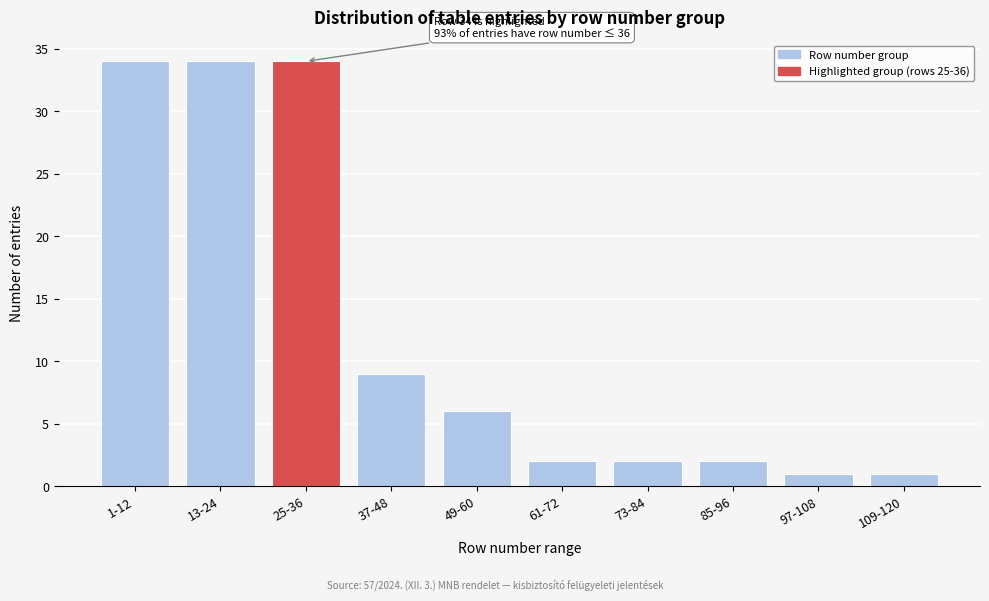

Reading left to right, what are all the values shown in this chart?

34	34	34	9	6	2	2	2	1	1